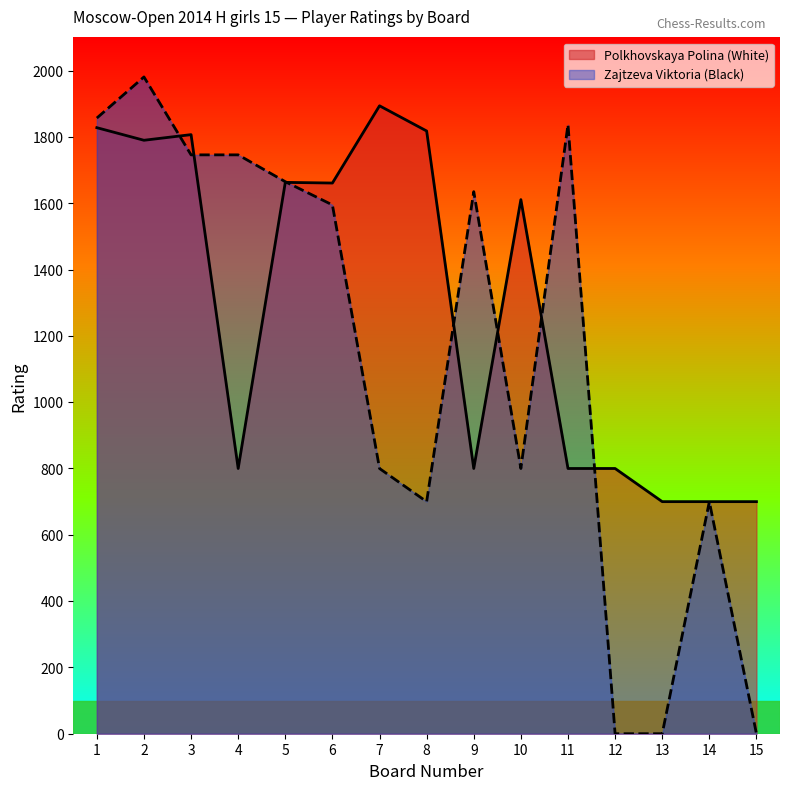

Which label corresponds to the smallest value in the chart?

12